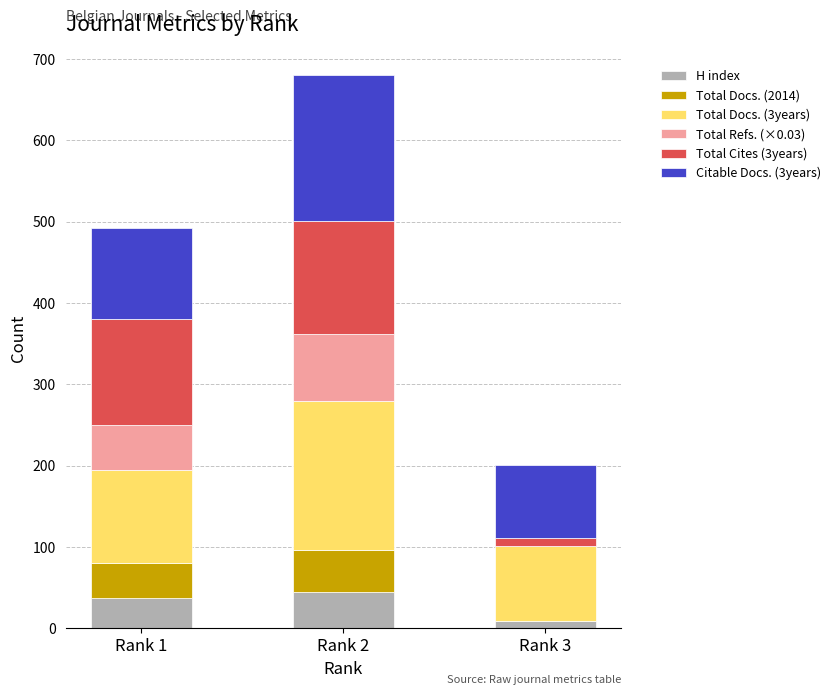

Does the chart contain stacked bars?

Yes